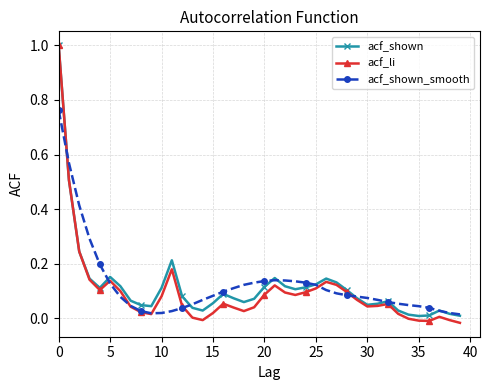

True or false: acf_li has more than 0 points higher than both neighbors.

True